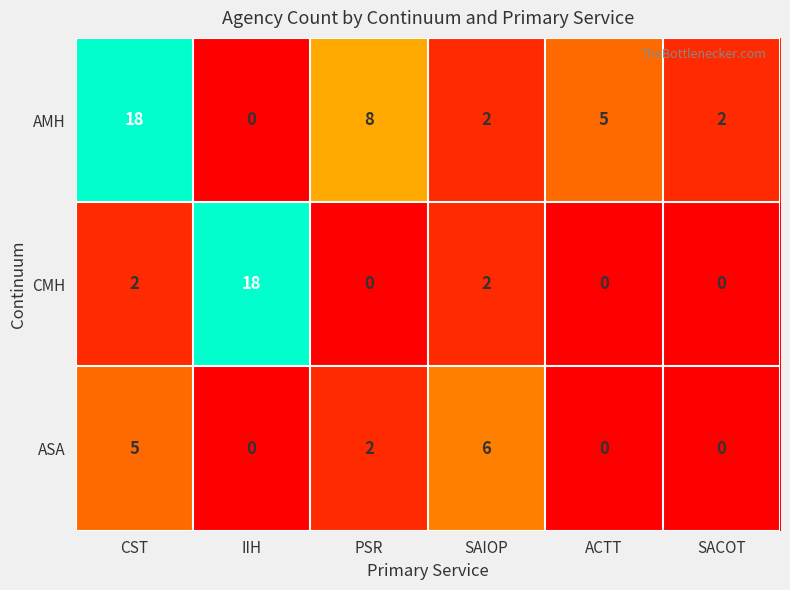

Between CST and SACOT, which series saw the biggest shift?

AMH